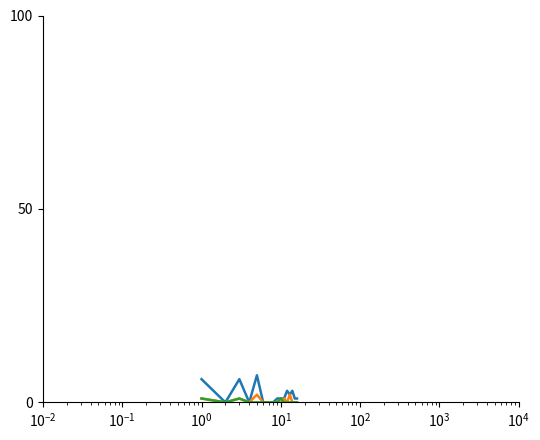

What is the maximum value shown in the chart?

7